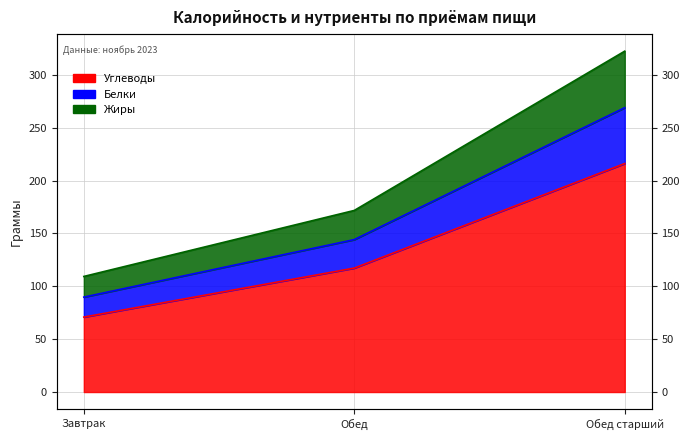

What is the label of the 1st point from the left?

Завтрак